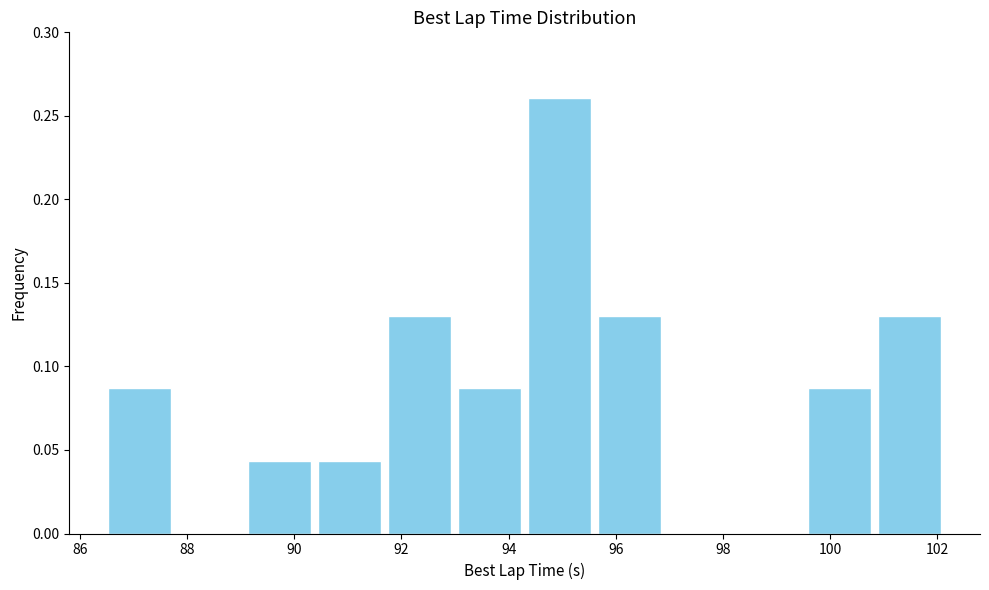

How tall is the bar that spans 86.4 to 87.8 on the x-axis? Neither the bar edges nor the heights are printed on the chart, so give them approximately, as read against the axes.

0.085